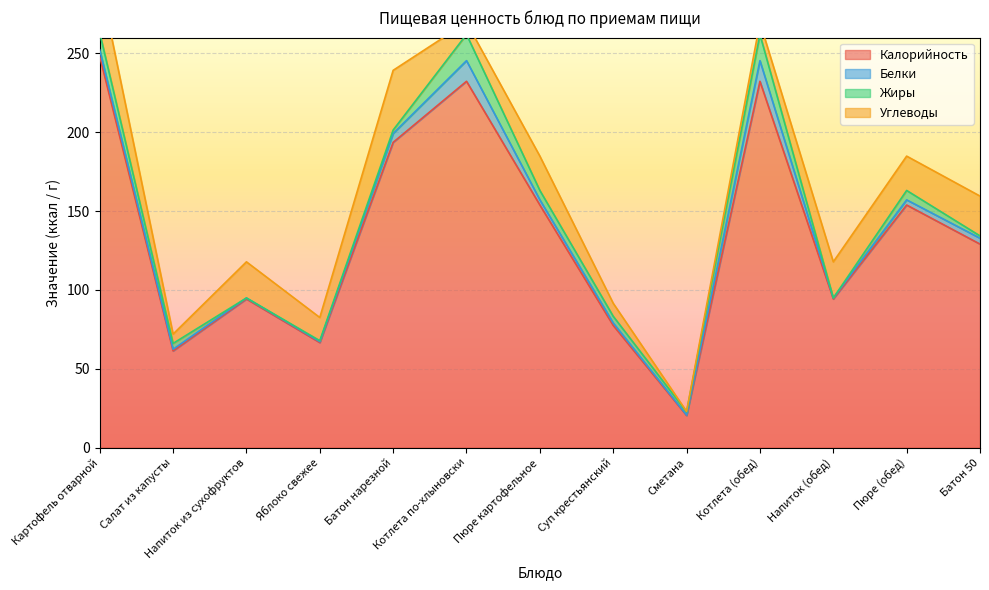

At which label is Белки closest to 6?

Батон нарезной